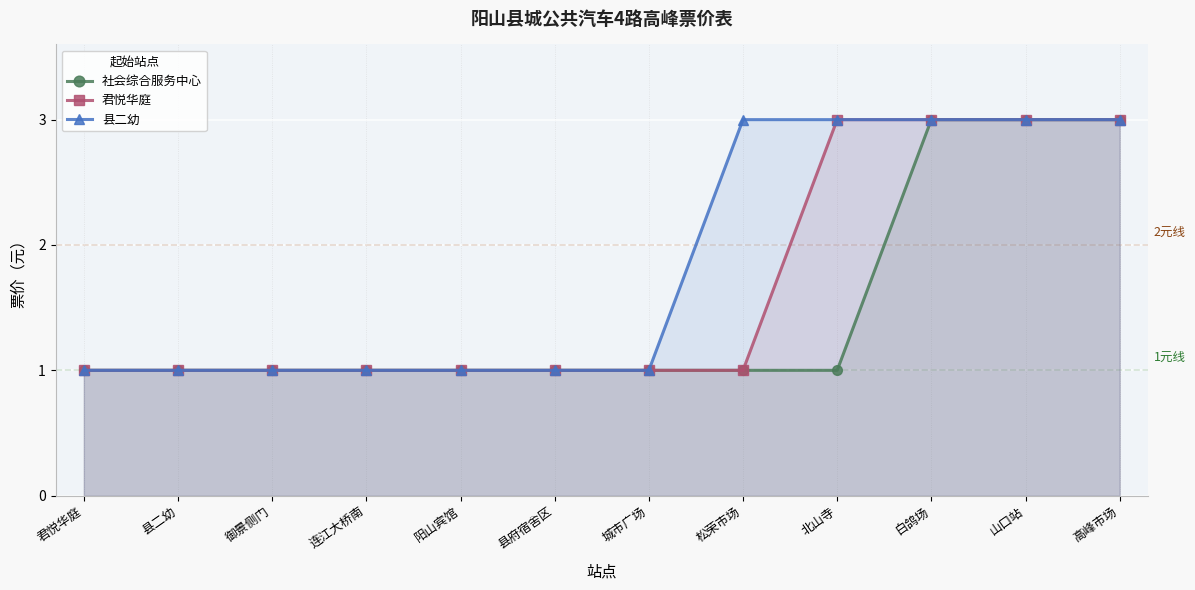

Which category has the highest value across all series?

白鸽场